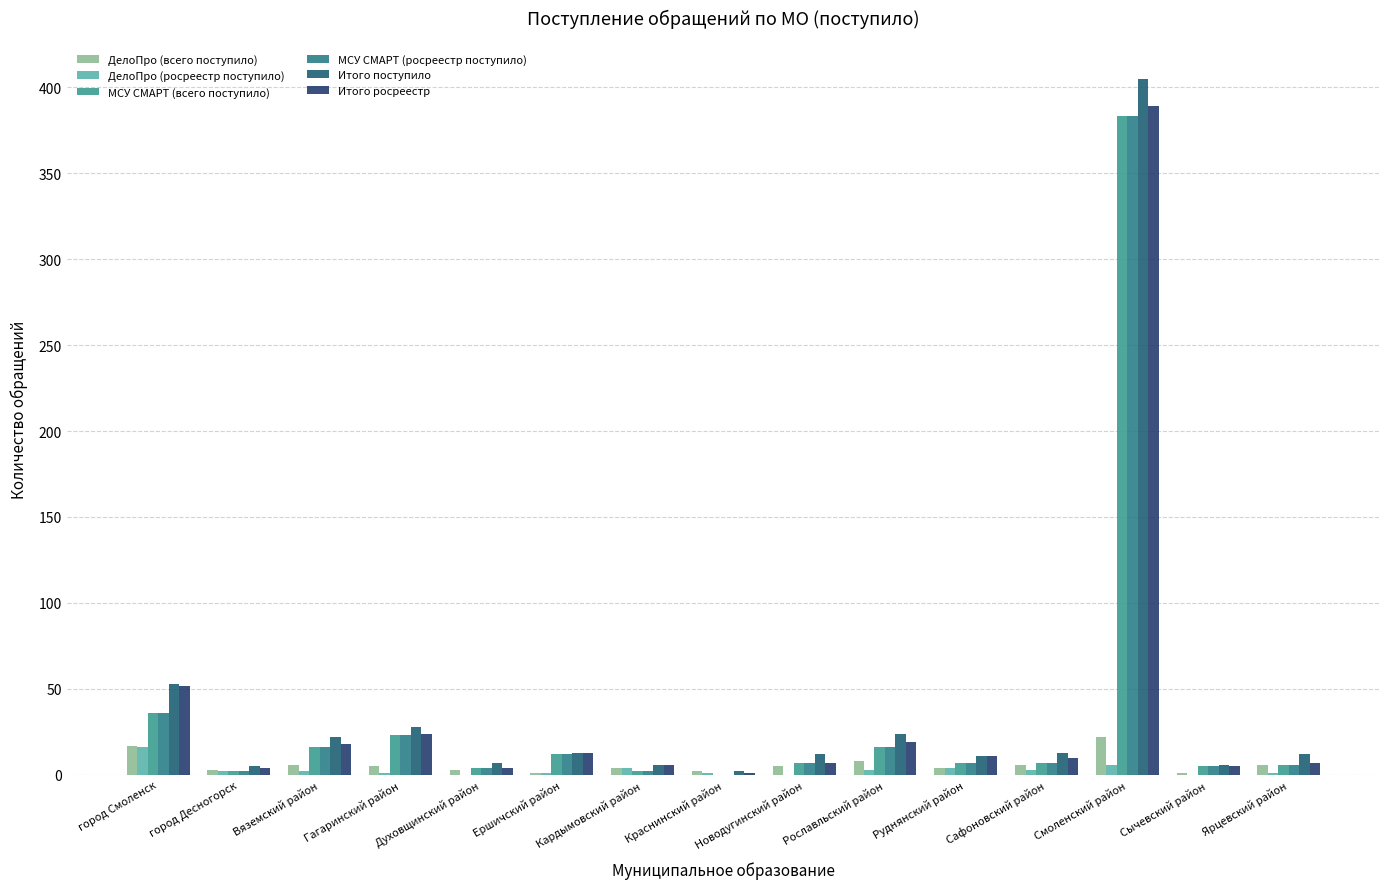

Is it true that ДелоПро (всего поступило) equals 1 at Ершичский район?

True